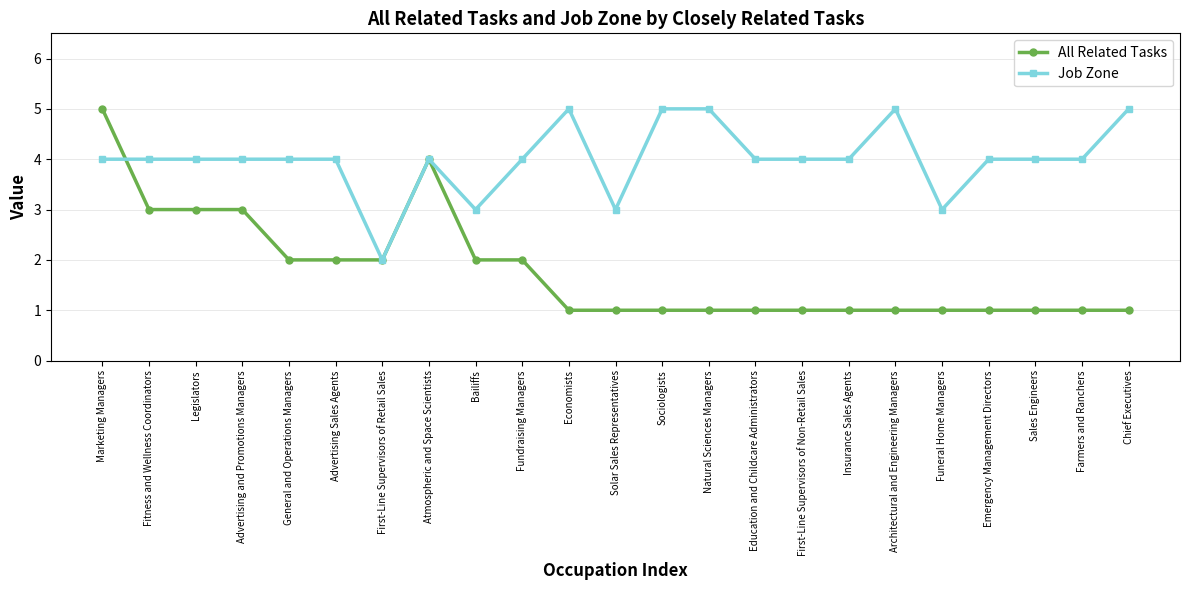

Does the chart display data point markers on the line(s)?

Yes